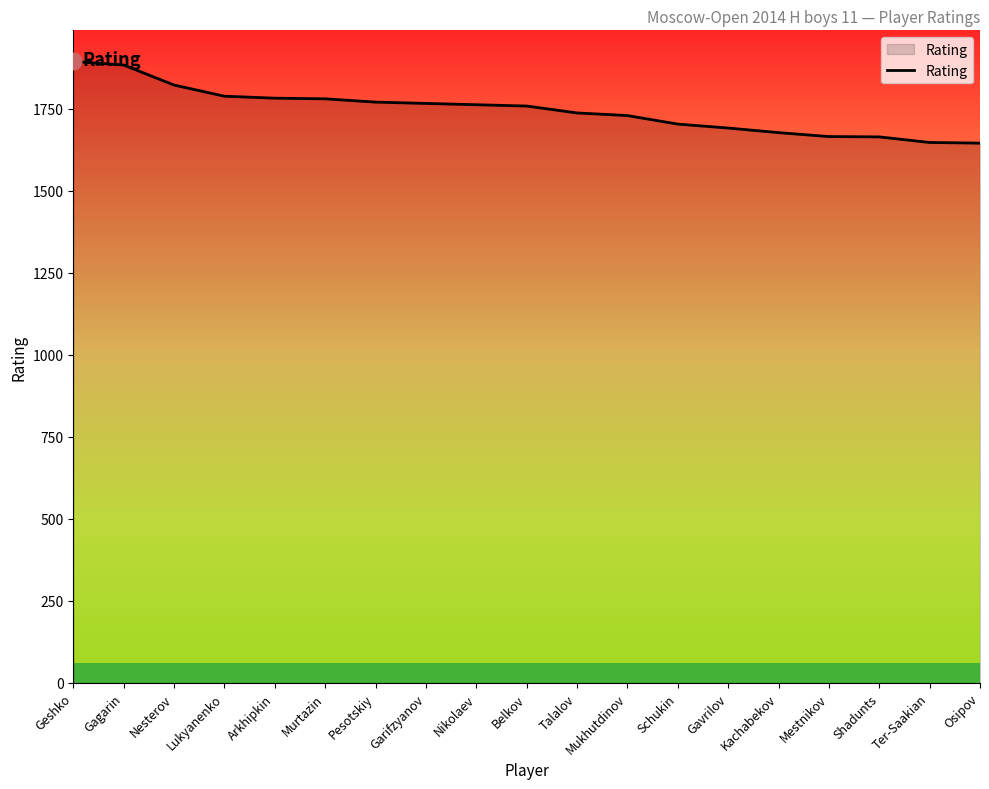

Does the chart have visible grid lines?

No